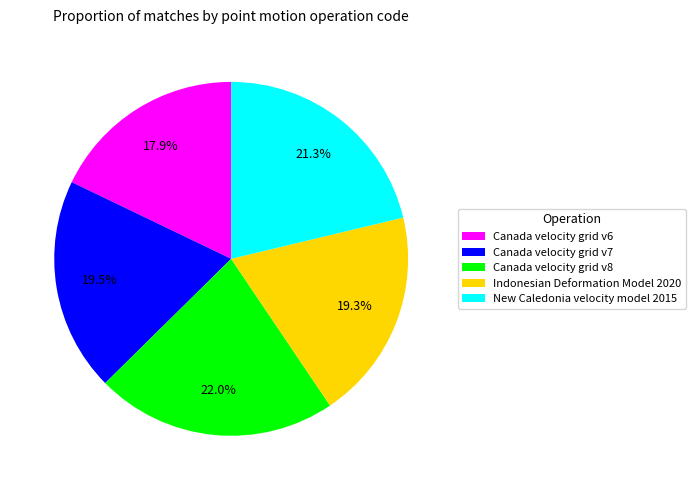

How many slices are in this pie chart?

5